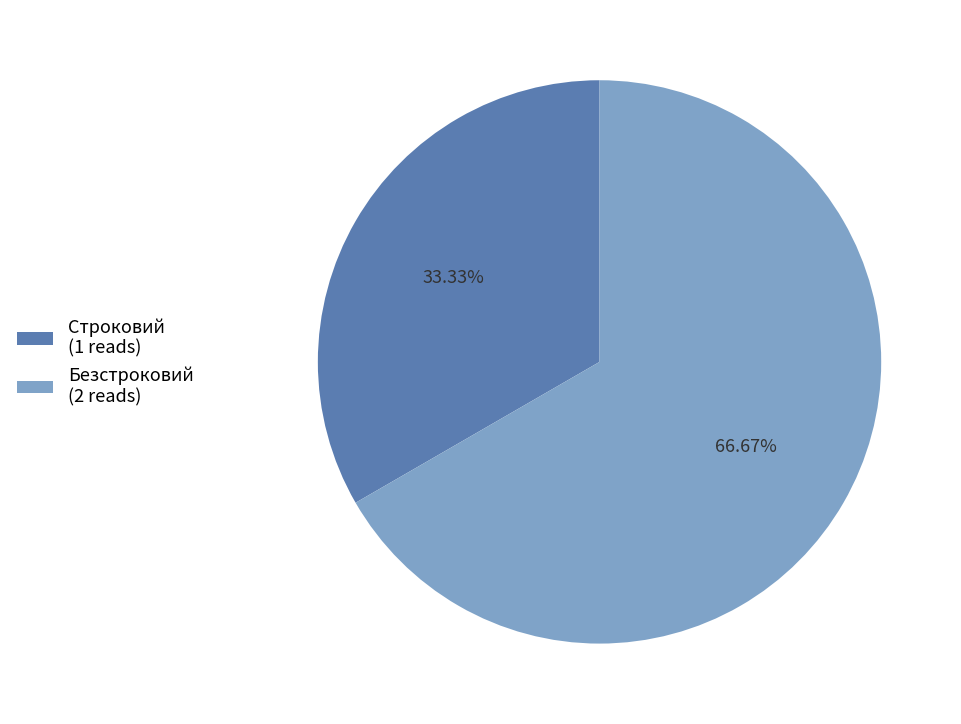

Count the number of slices in the pie.

2